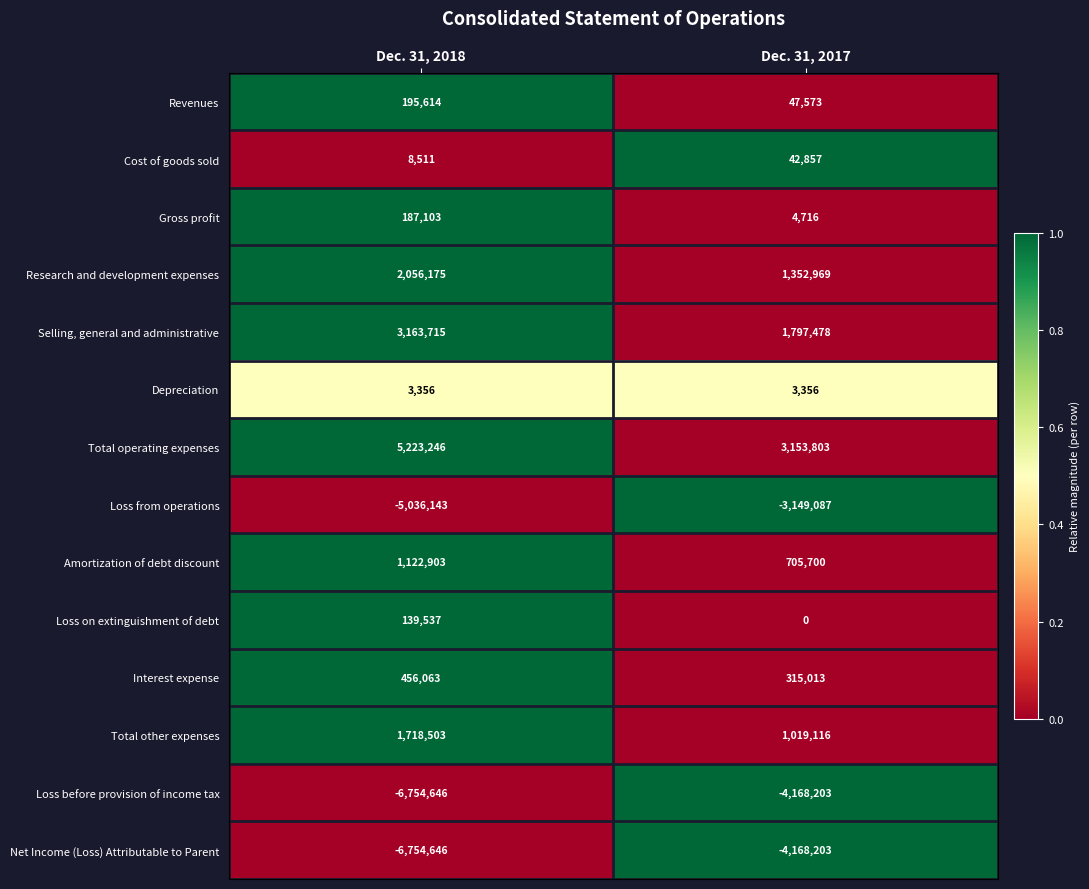

True or false: Amortization of debt discount has a value of 1122903 at Dec. 31, 2018.

True